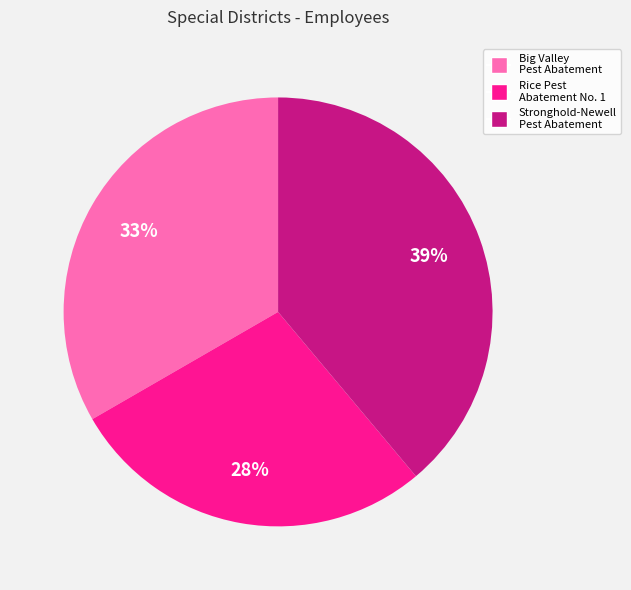

Is there a majority slice in this chart?

No